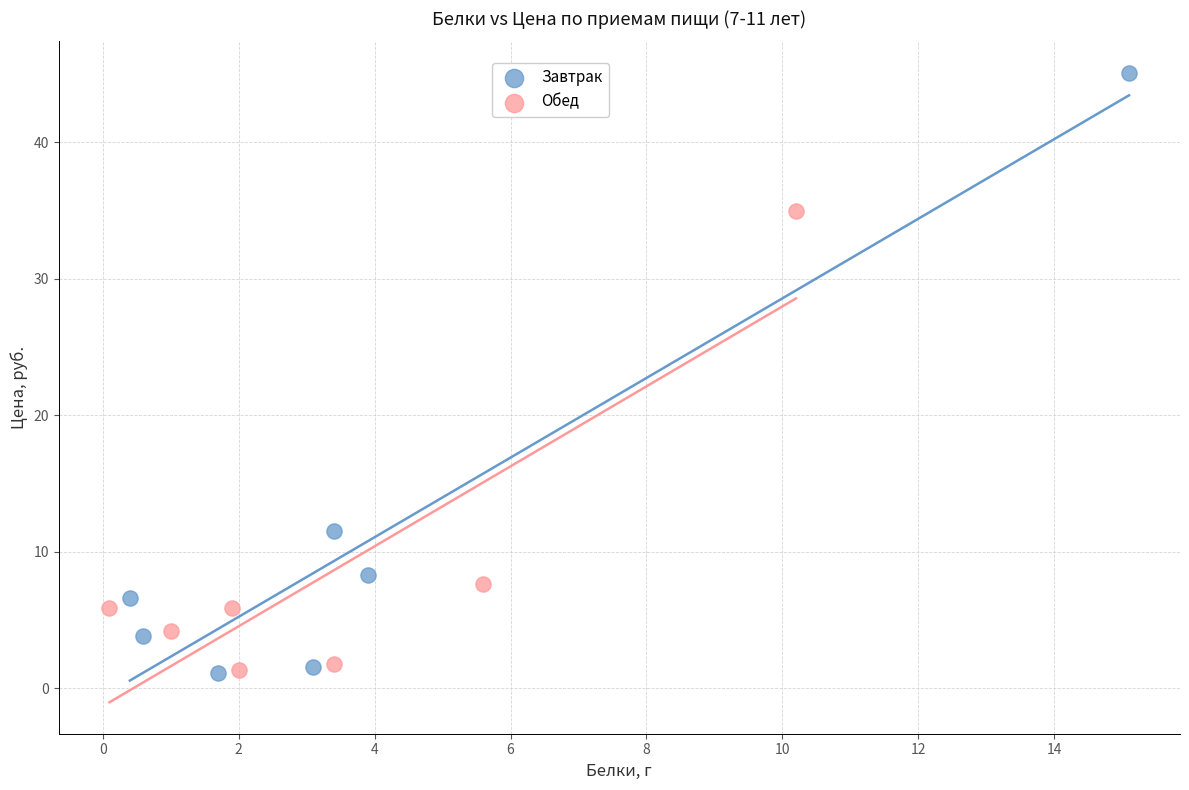

Which series has the widest spread of Y values?

Завтрак